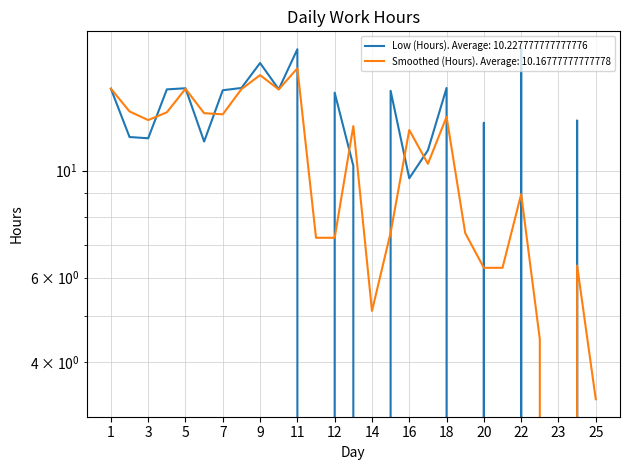

At which category is the sum across all series the highest?

11